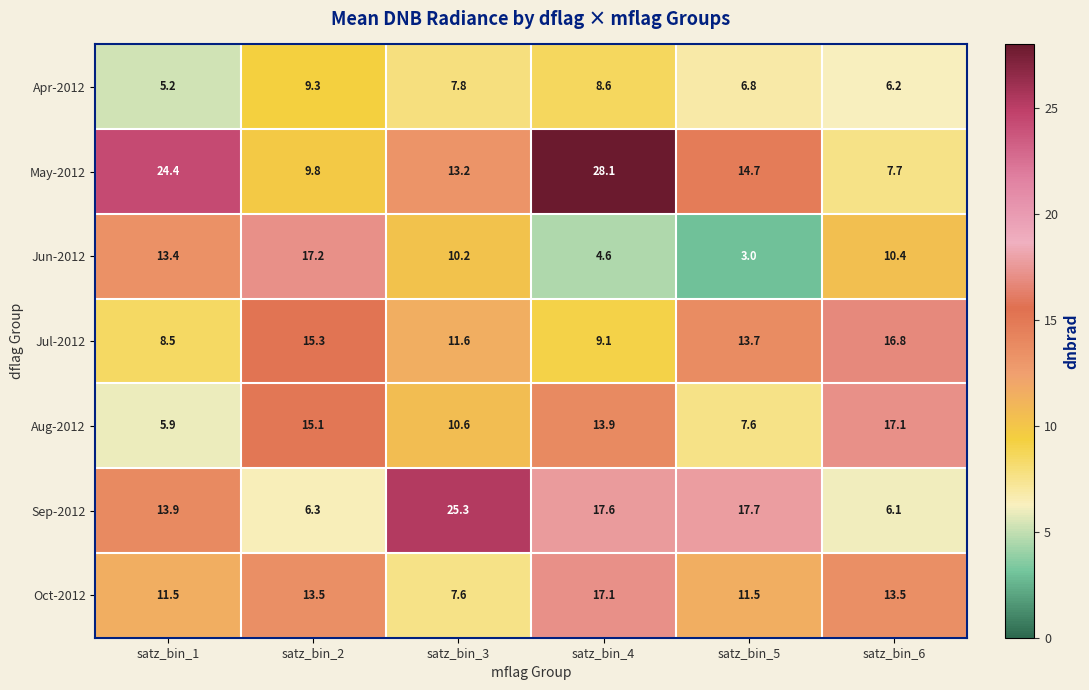

What is the maximum value shown in the chart?

28.1